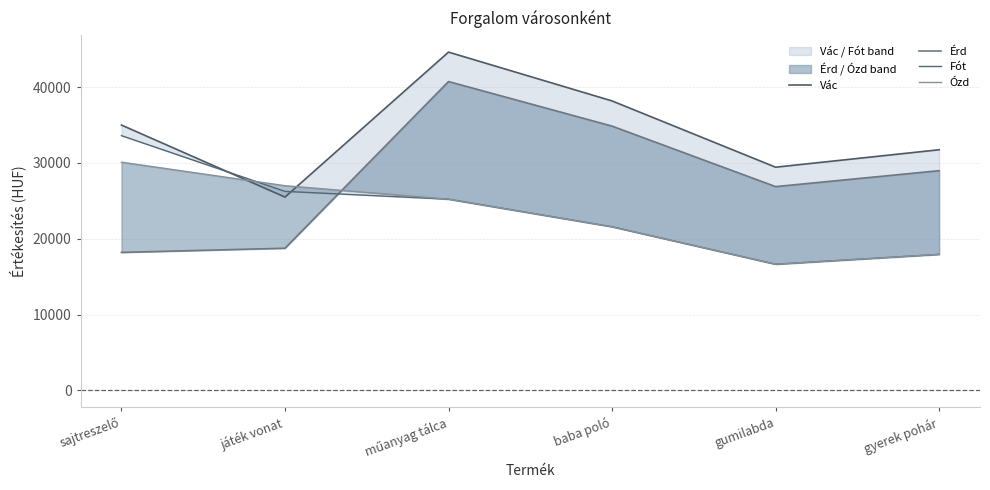

Rank the series at baba poló from lowest to highest value.

Fót, Ózd, Érd, Vác